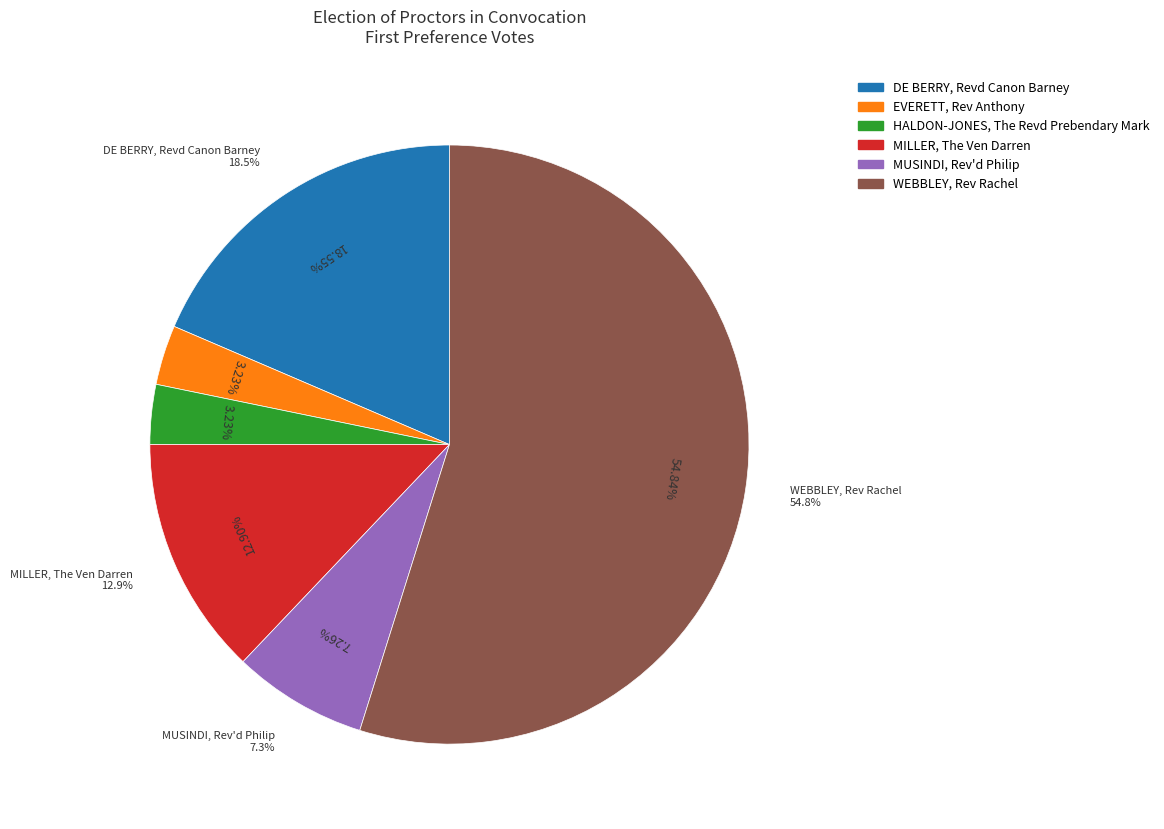

What percentage is the WEBBLEY, Rev Rachel slice, to the nearest percent?

55%